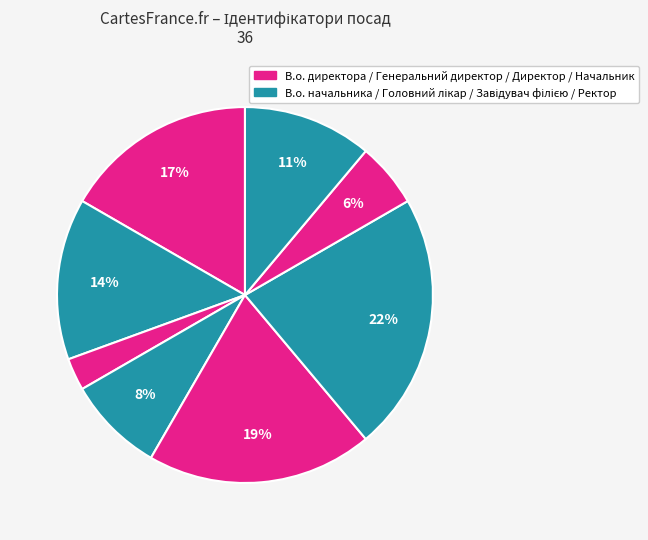

How many segments does this pie chart have?

8